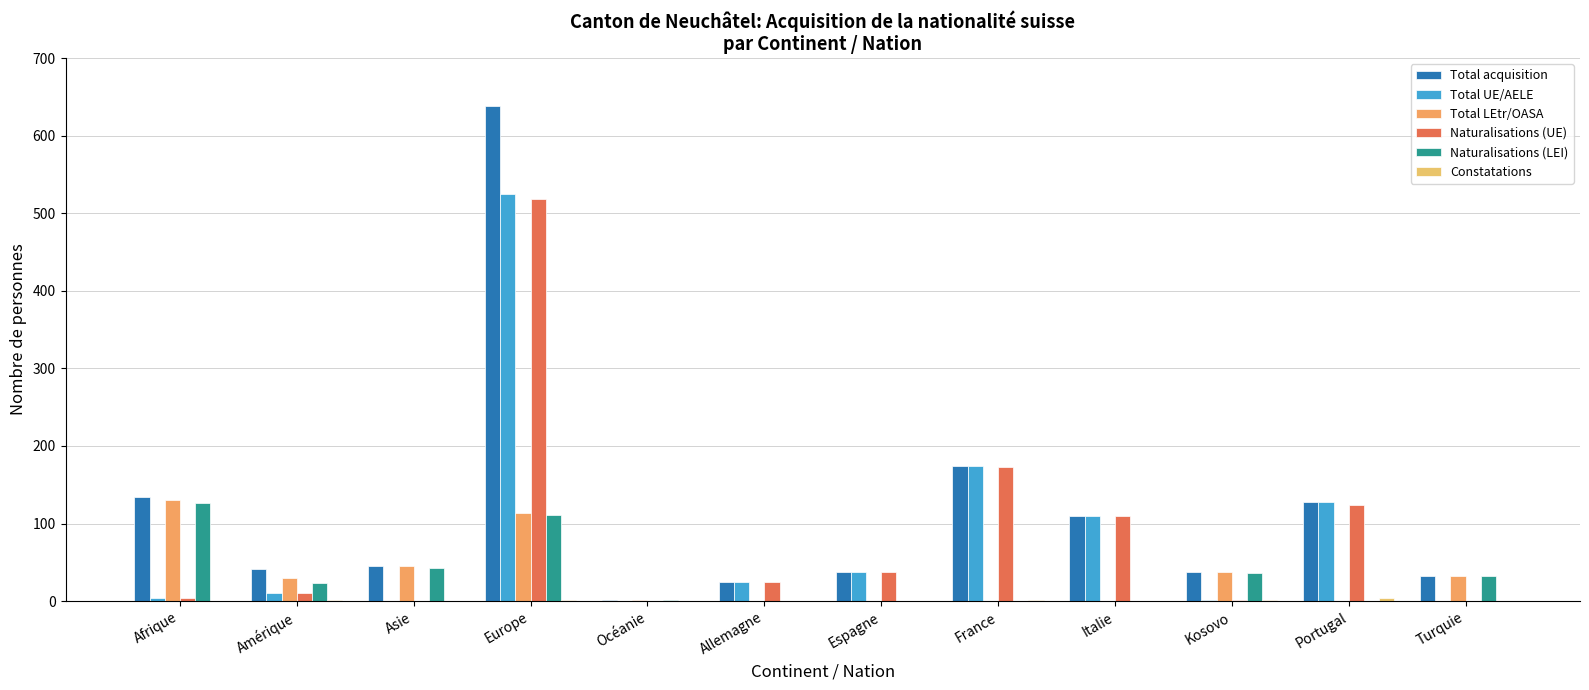

What is the difference between the Naturalisations (UE) values at Asie and France?

173